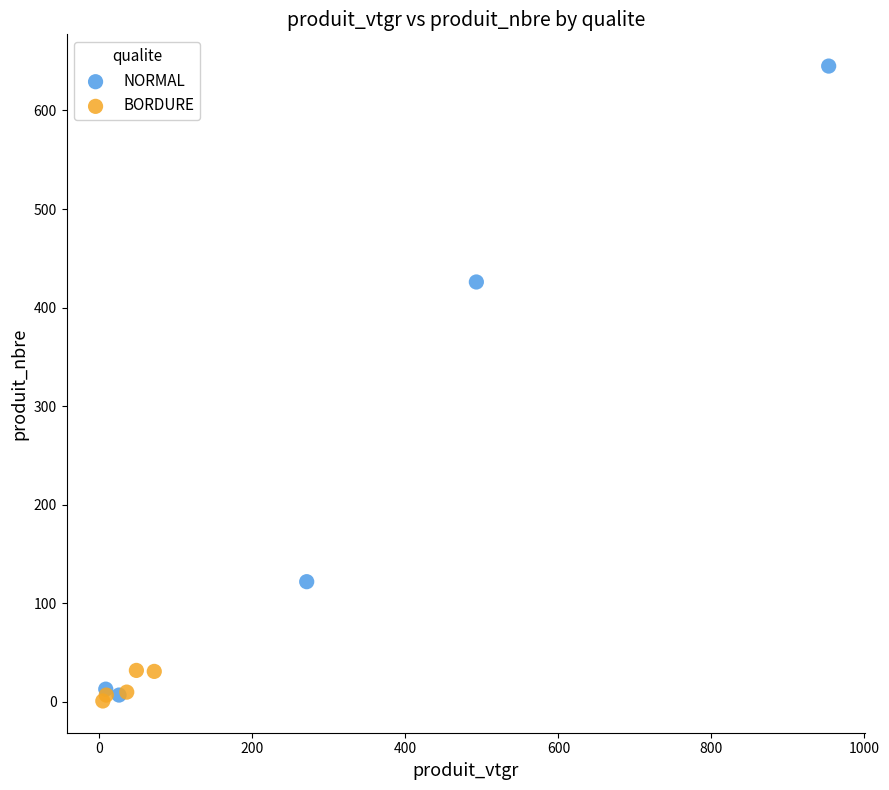

Which series has the largest Y range (max minus min)?

NORMAL